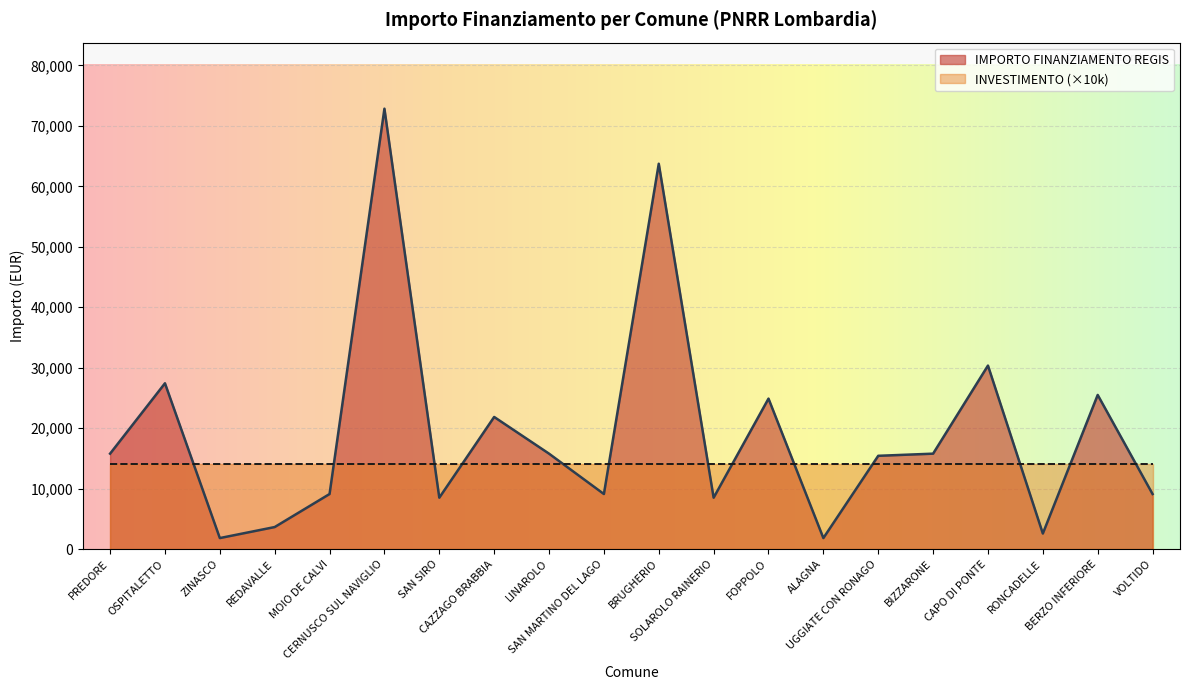

What is the difference between the maximum and minimum values?

71019